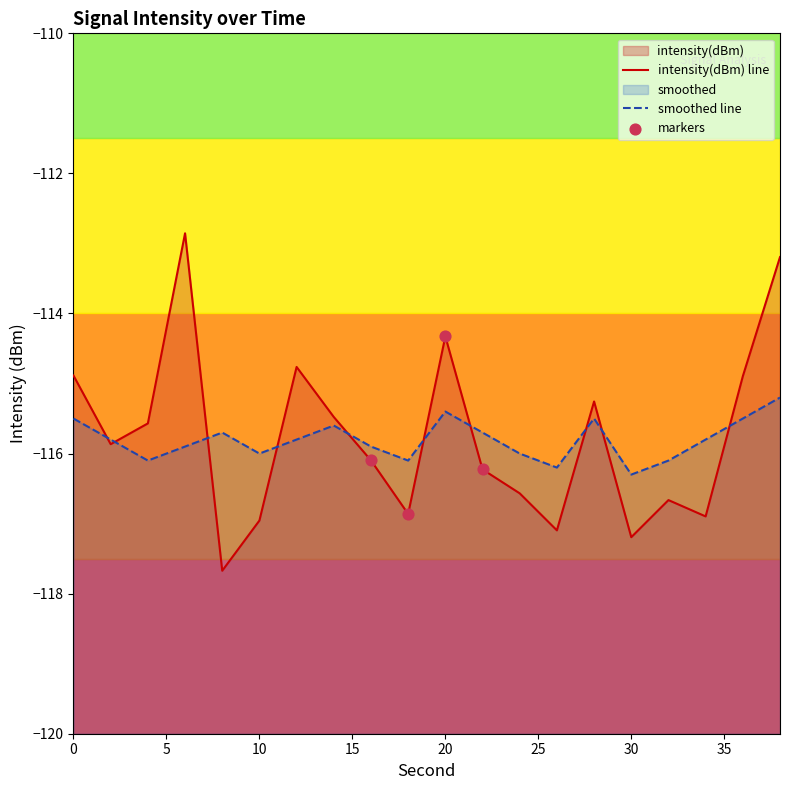

What are all the series names shown in the legend?

intensity(dBm), smoothed